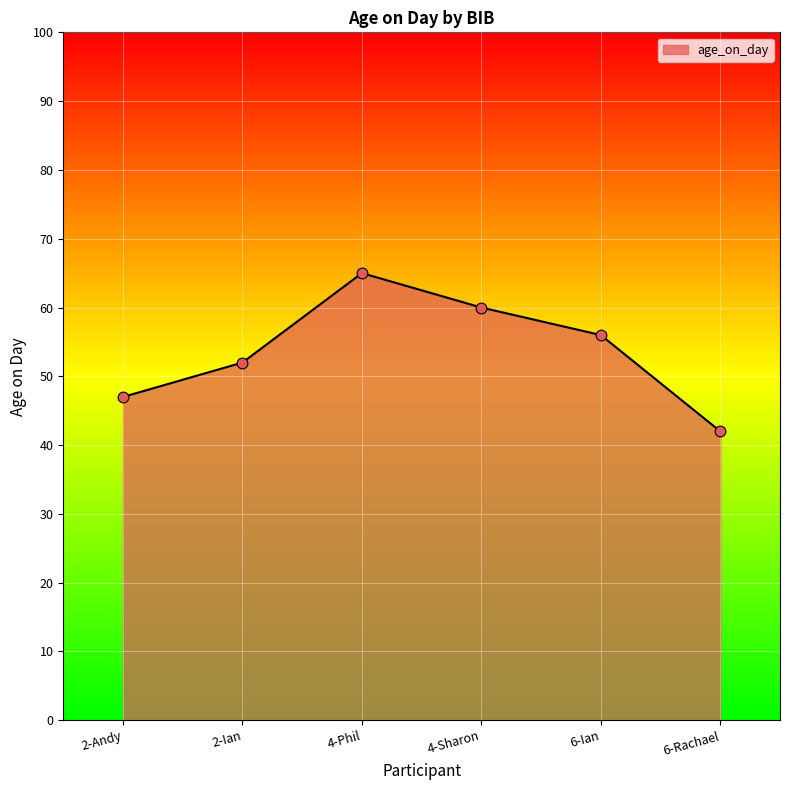

What is the change in value from 2-Andy to 6-Rachael?

-5